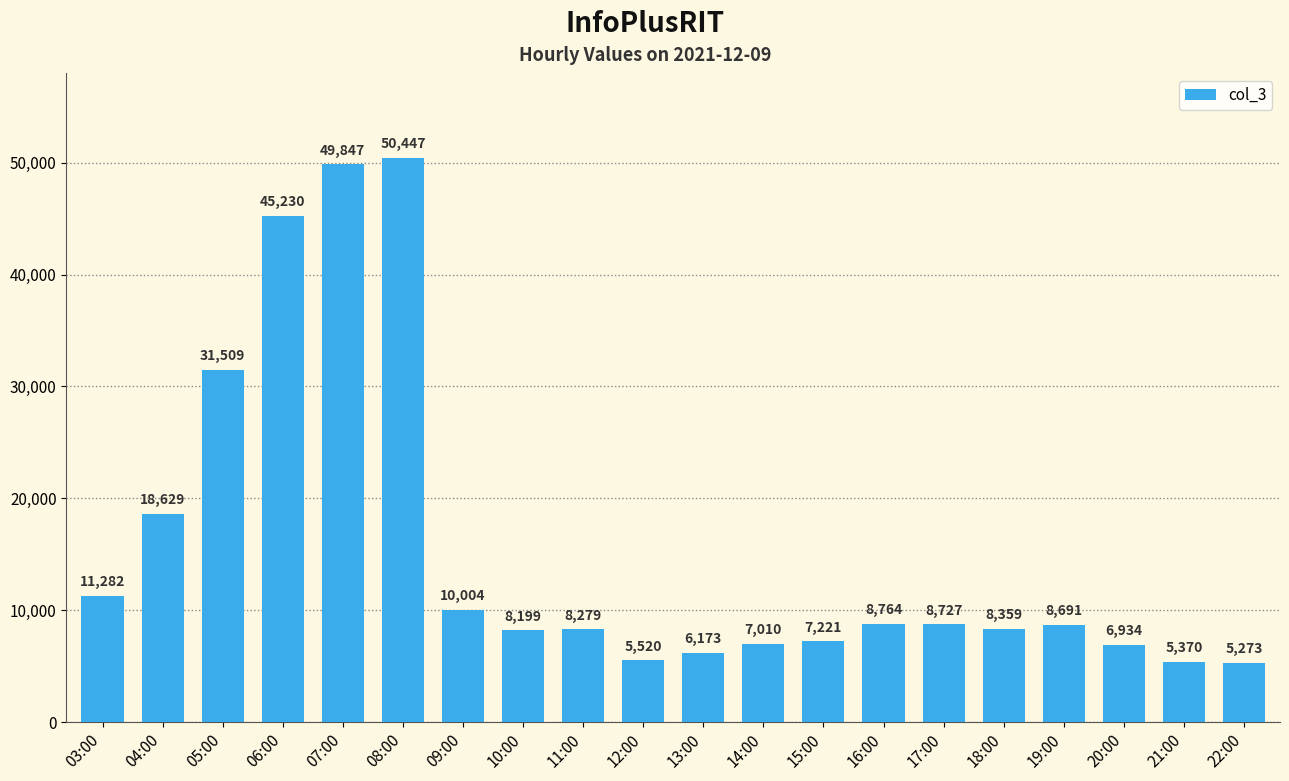

Is it true that the value at 16:00 is 8764?

True